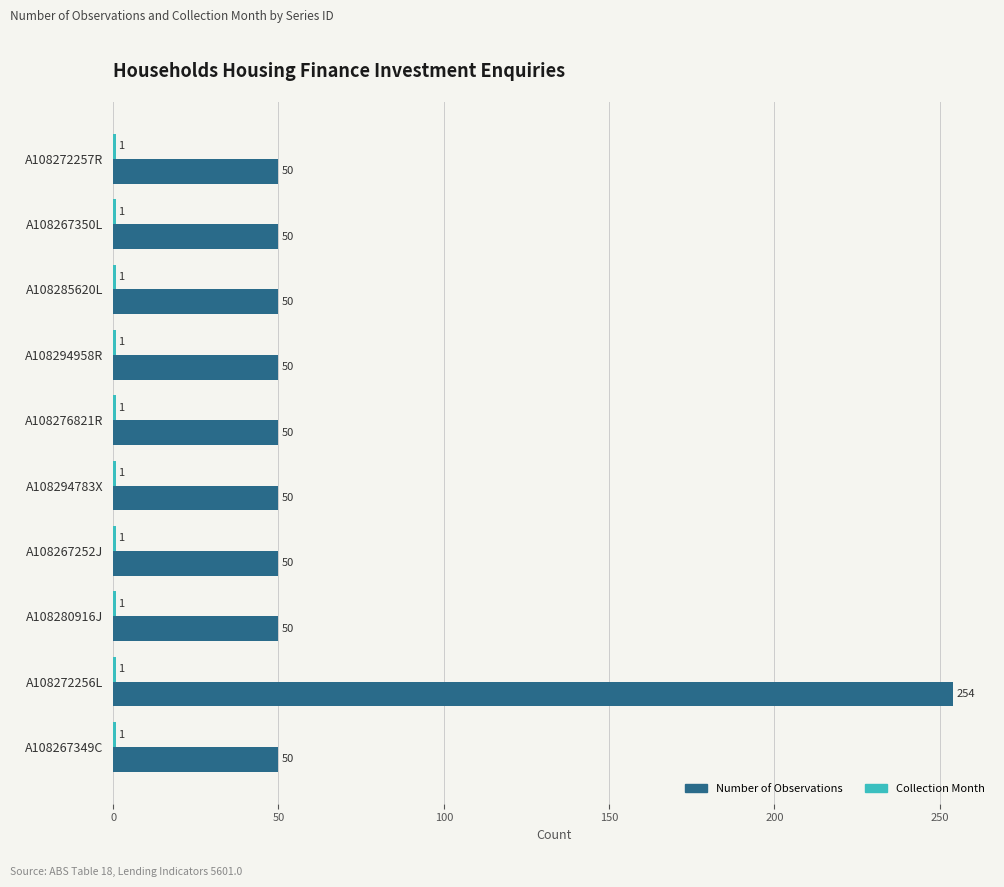

What is the total value across all series at A108267252J?

51